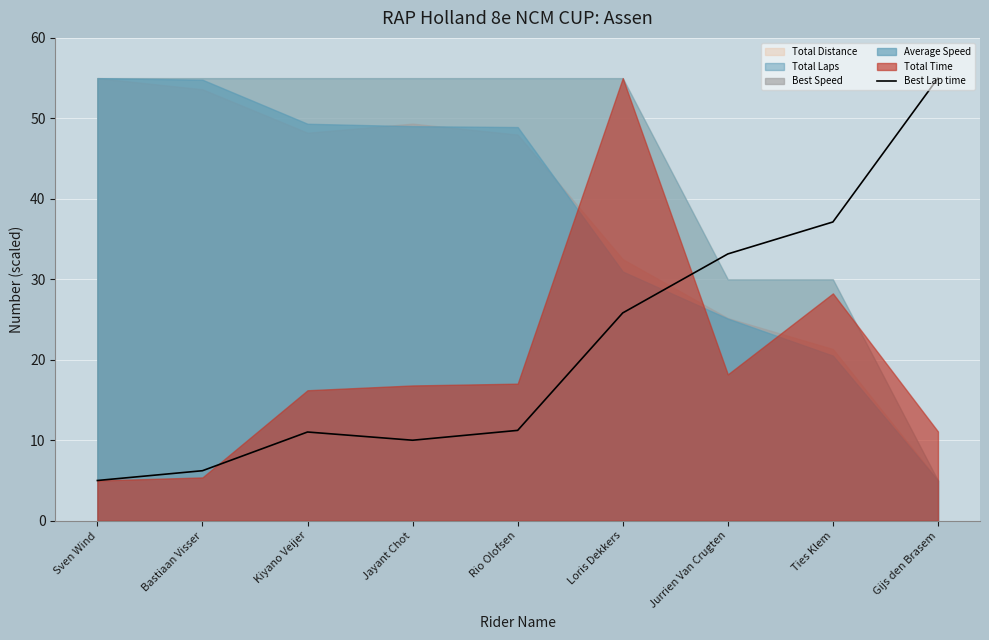

How many points are lower than both their immediate neighbors (excluding endpoints)?

1